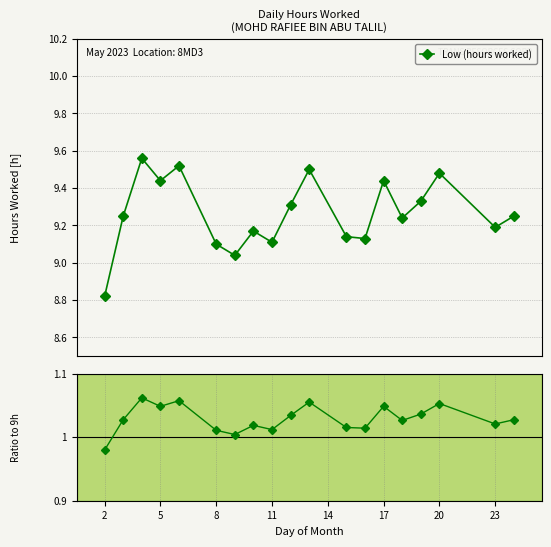

What is the sum of all Low (hours worked) values?

176.0